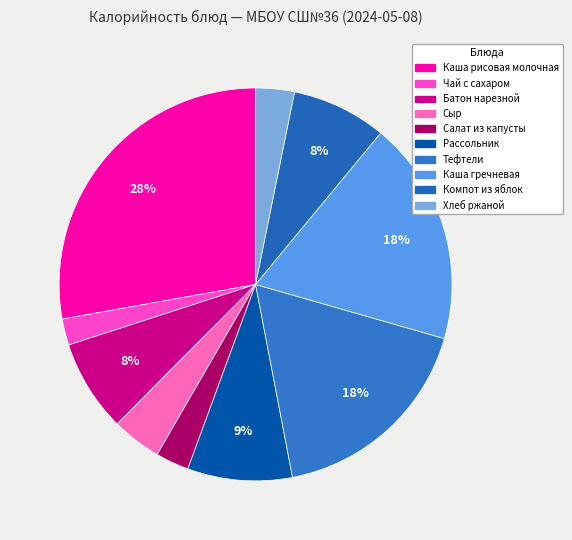

True or false: Чай с сахаром accounts for 2% of the total.

True